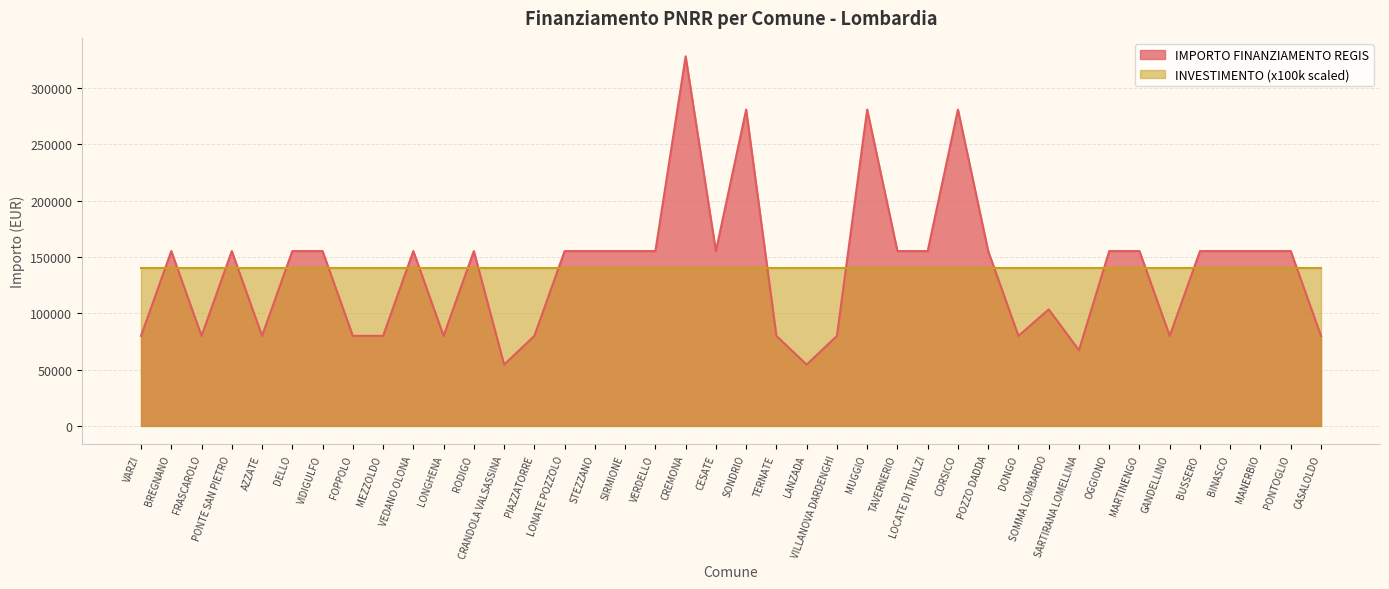

What is the minimum value shown in the chart?

54412